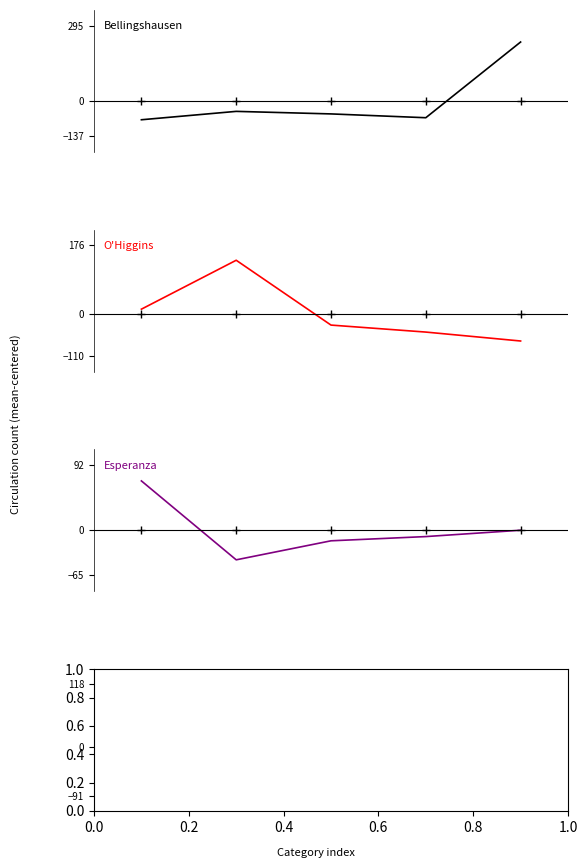

What is the total value across all series at 0.8?

181.0